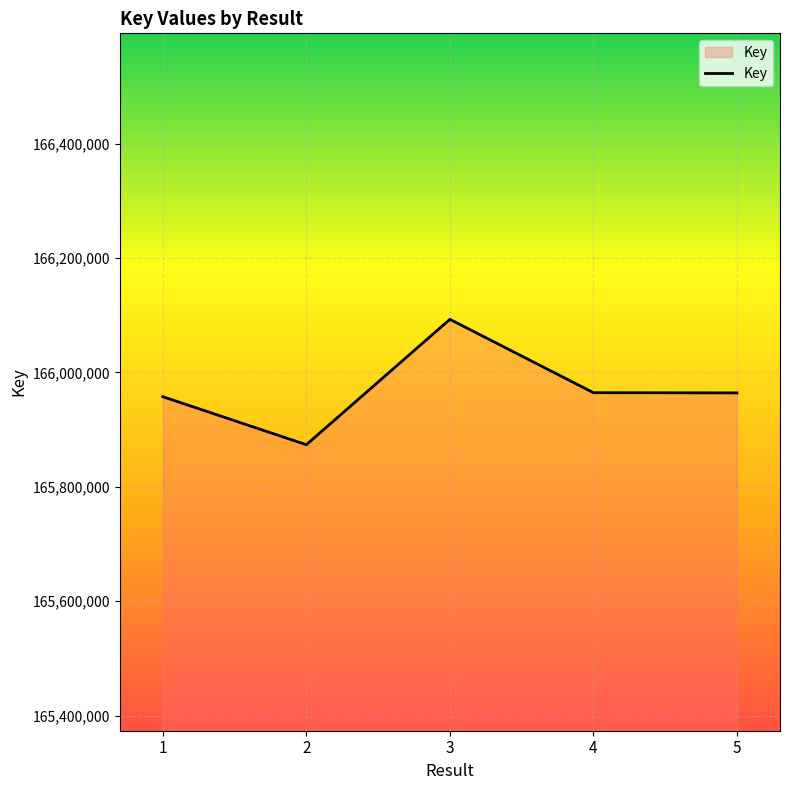

How many values are below 165964092?

2